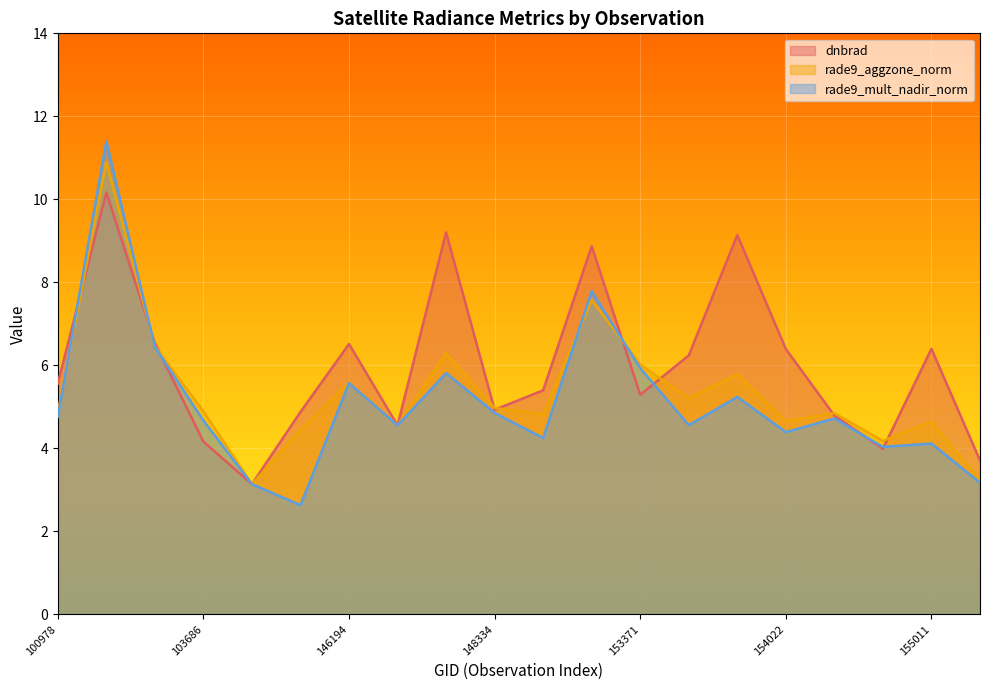

What is the value of the rade9_aggzone_norm point at the 13th from the left?

6.0